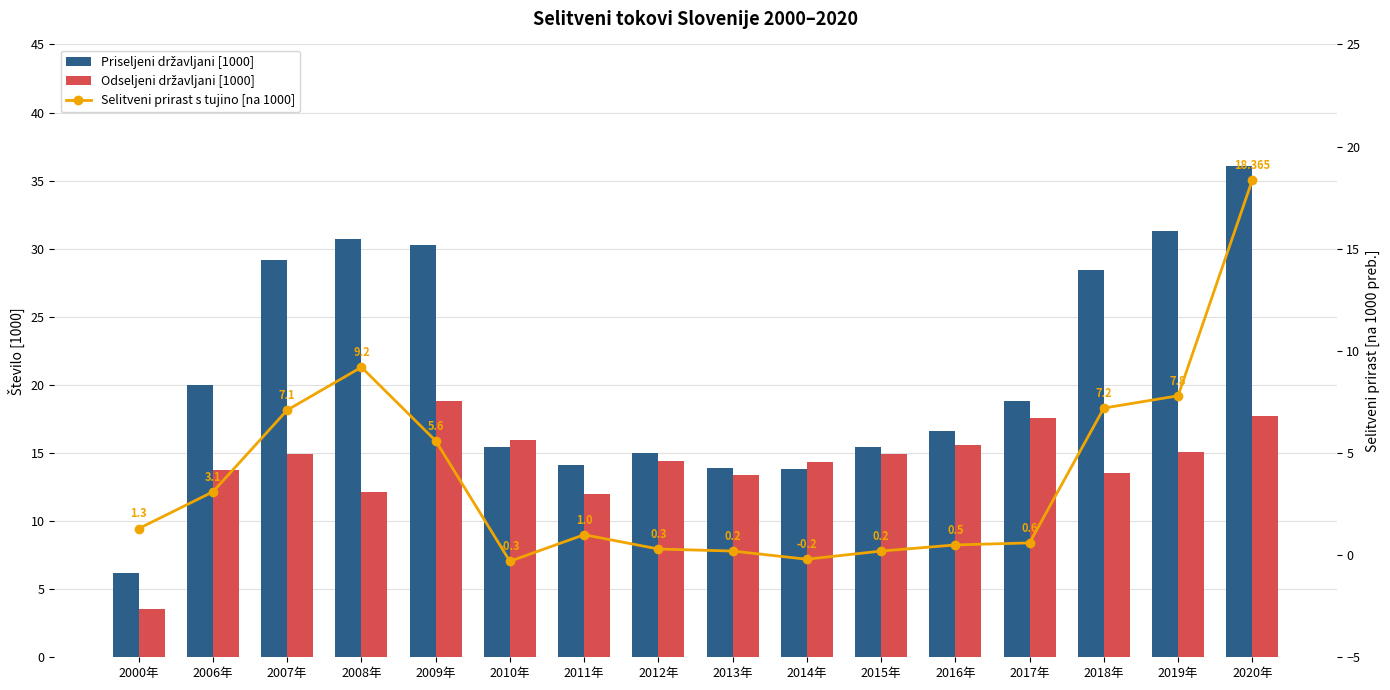

Is the value of Odseljeni državljani [1000] at 2018年 greater than the value of Selitveni prirast s tujino [na 1000] at 2016年?

Yes